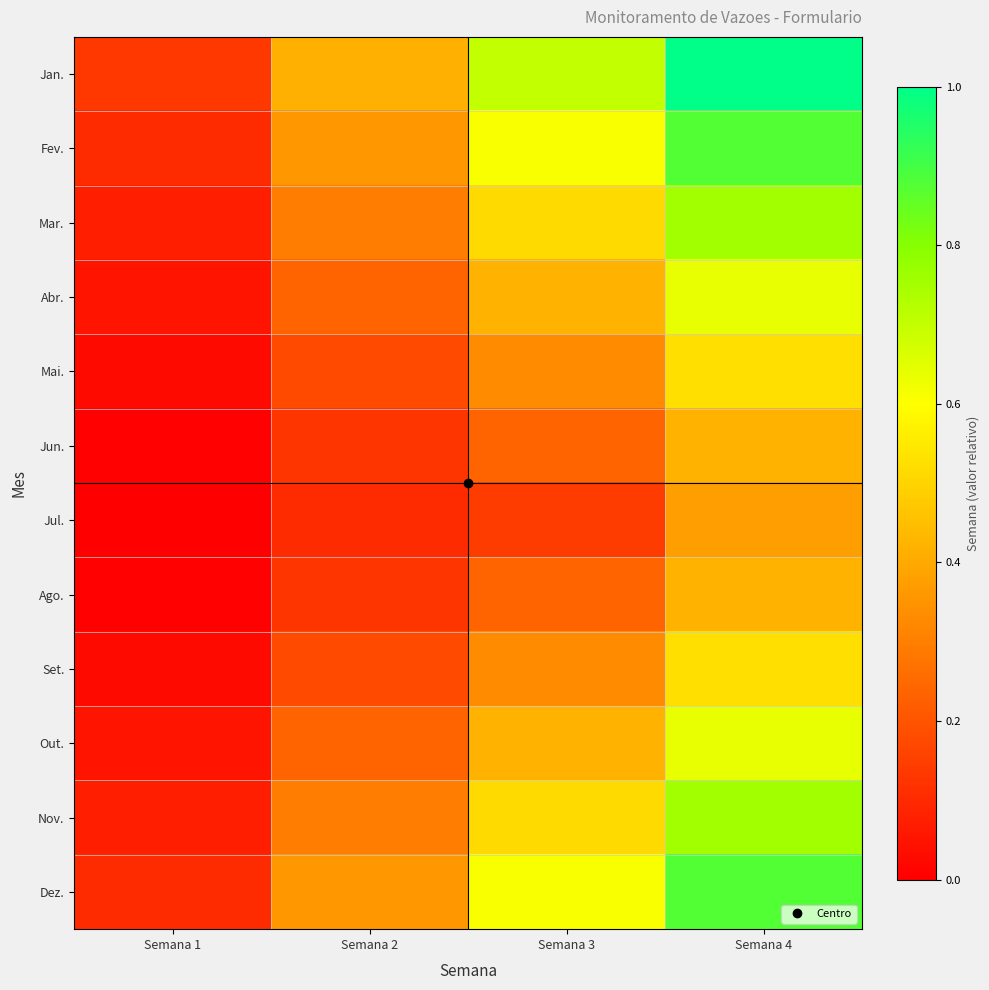

Which series has the largest total across all categories?

Jan.